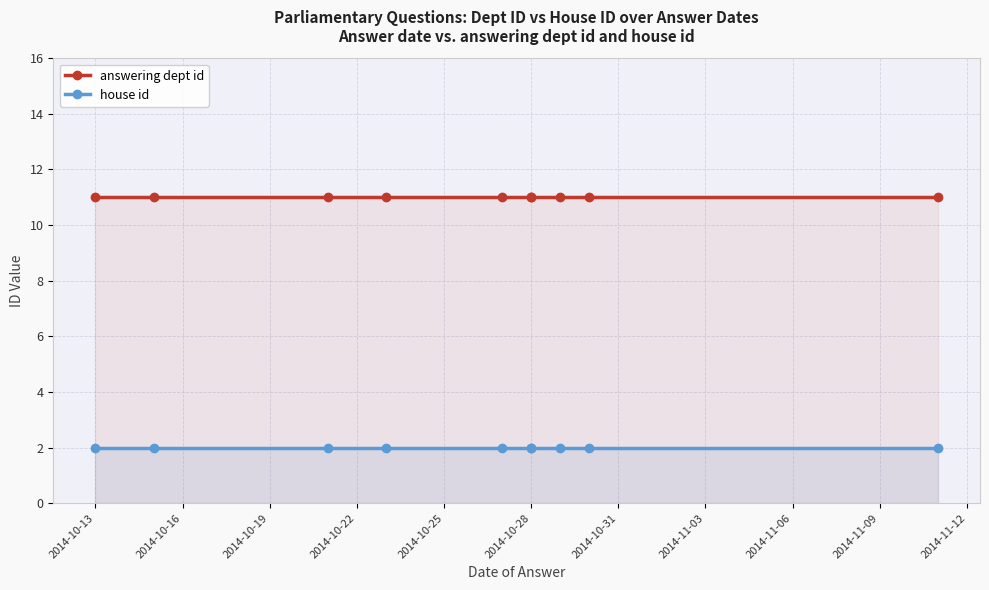

What are all the series names shown in the legend?

answering dept id, house id